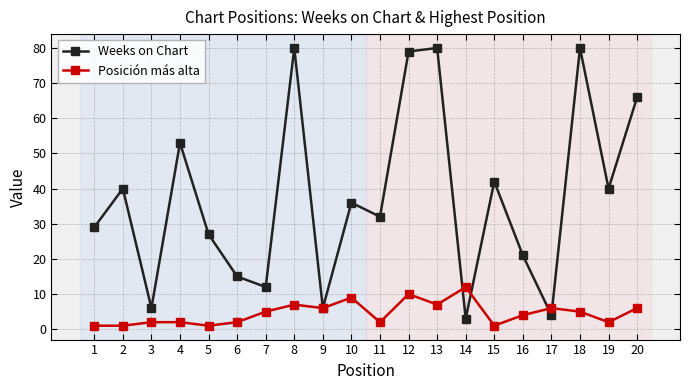

Which series has the largest range (max minus min)?

Weeks on Chart